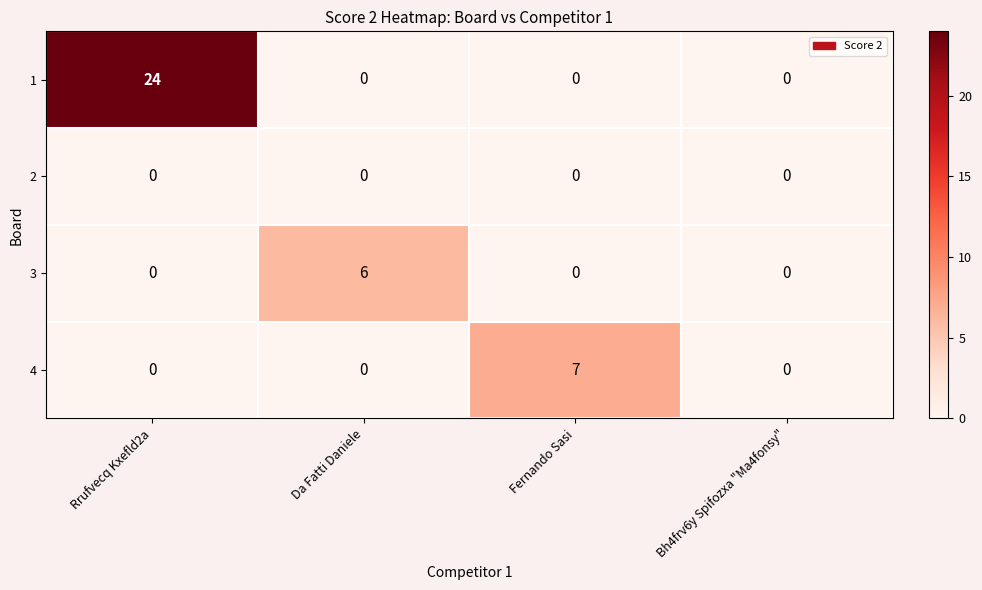

True or false: 2 has a value of 0 at Bh4frv6y Spifozxa "Ma4fonsy".

True